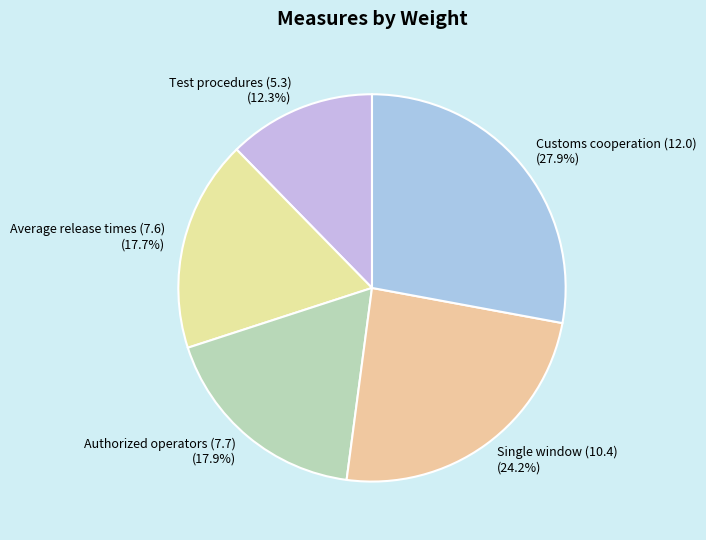

What percentage is the Customs cooperation (12.0) slice, to the nearest percent?

28%